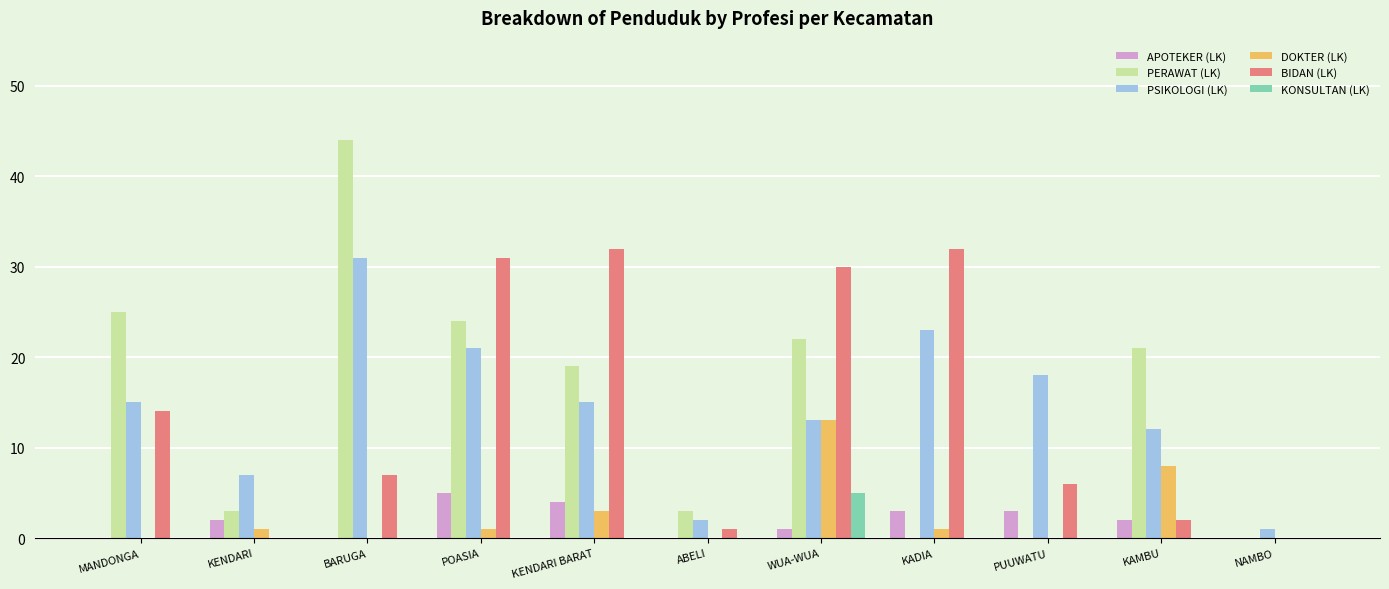

How many data points does each series have?

11